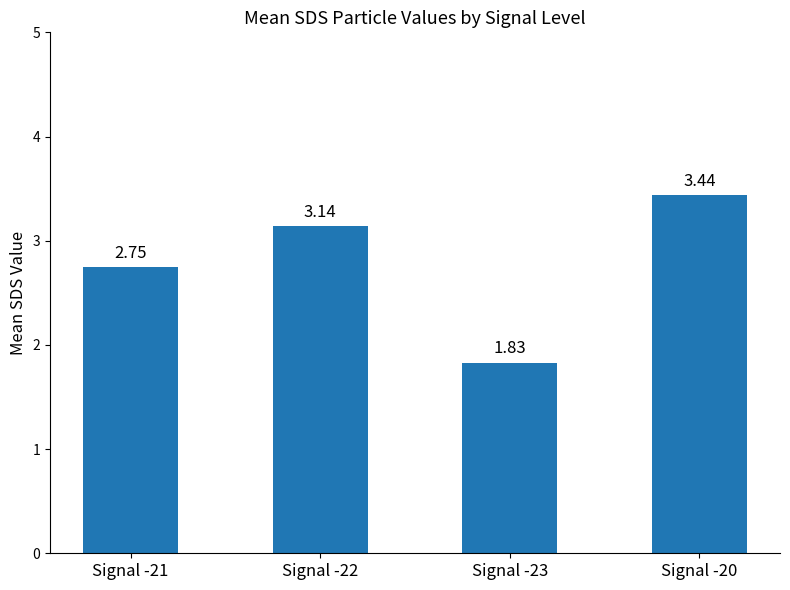

List the labels in order of value, largest first.

Signal -20, Signal -22, Signal -21, Signal -23